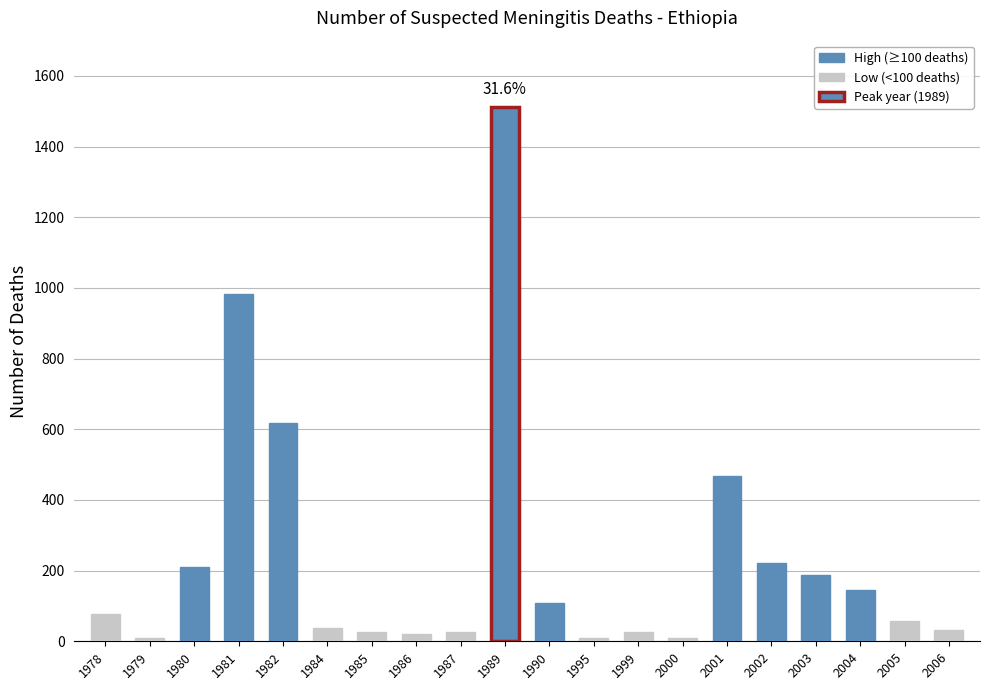

What is the value of the 5th bar from the left?

619